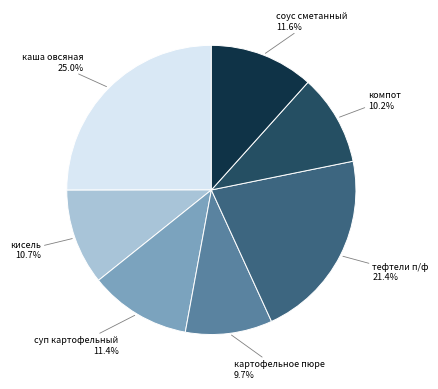

Does суп картофельный represent more than half of the total?

No